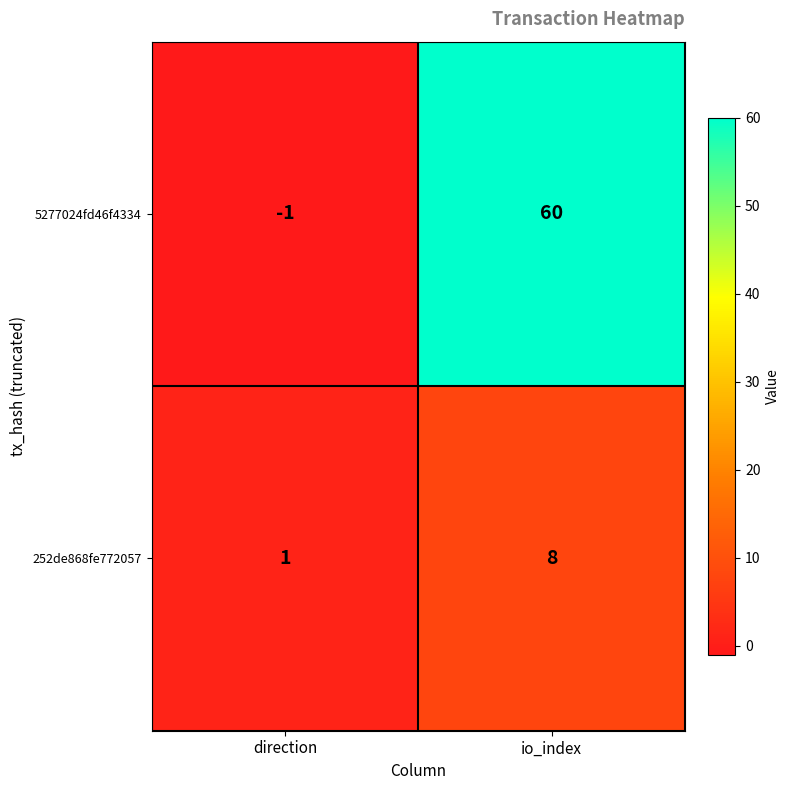

Where is 5277024fd46f4334 nearest to the value 29?

direction